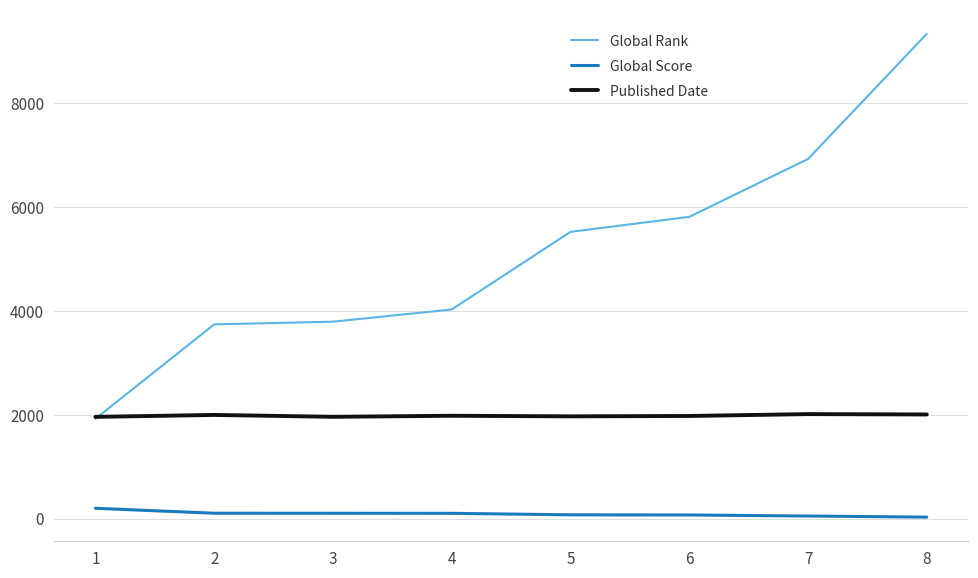

What is the minimum value for Global Rank?

1923